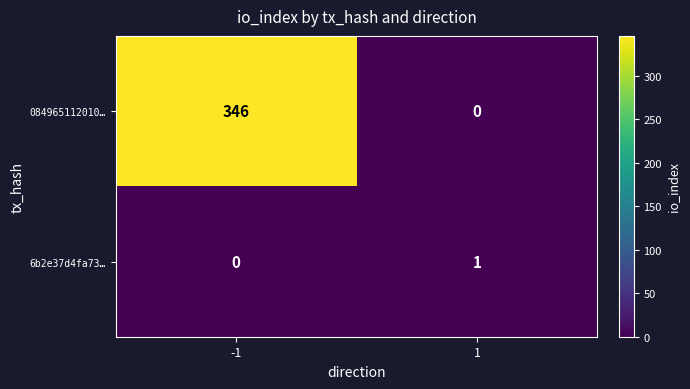

What is the spread (max minus min) of values at -1?

346